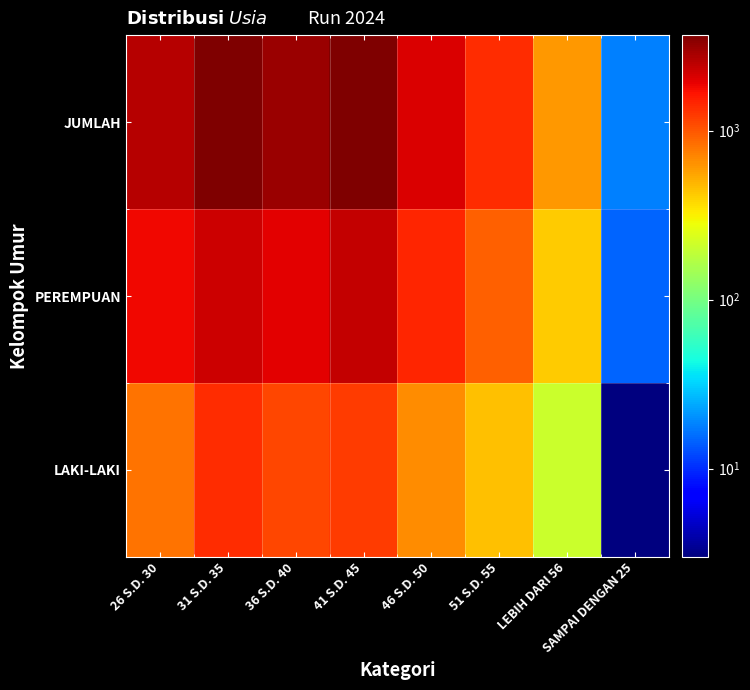

What is the total value across all series at 41 S.D. 45?

7254